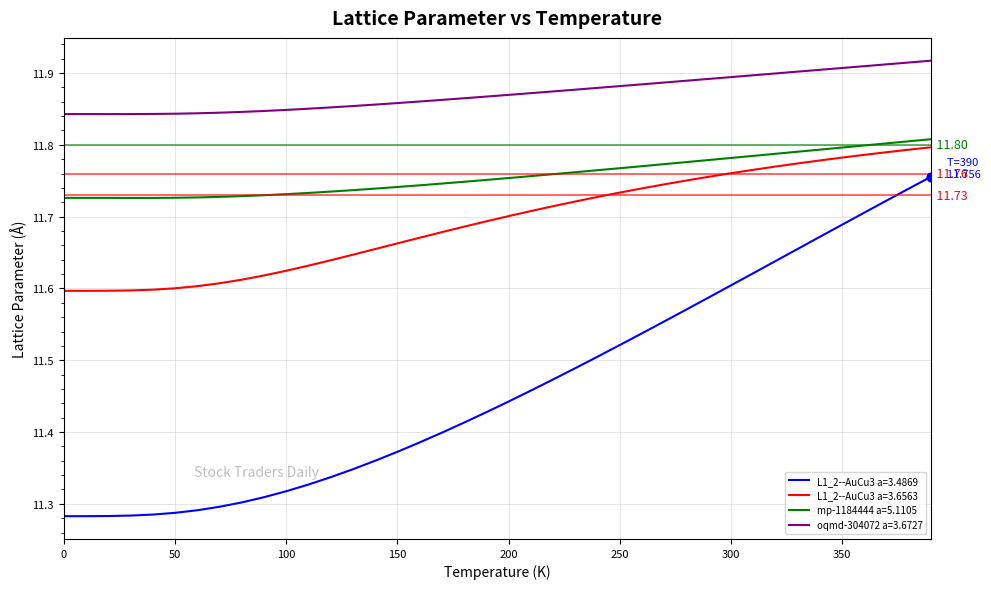

List the series in order of their overall mean, lowest first.

L1_2--AuCu3 a=3.4869, L1_2--AuCu3 a=3.6563, mp-1184444 a=5.1105, oqmd-304072 a=3.6727